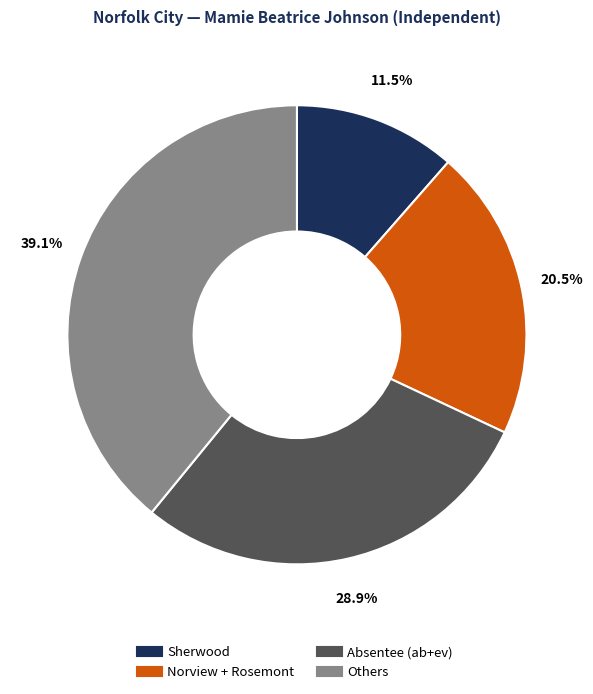

To the nearest percent, what is the average slice percentage?

25%